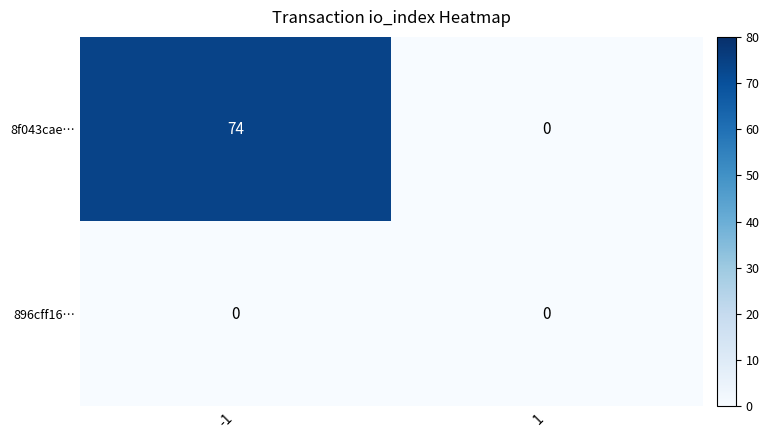

At which category is the sum across all series the highest?

-1